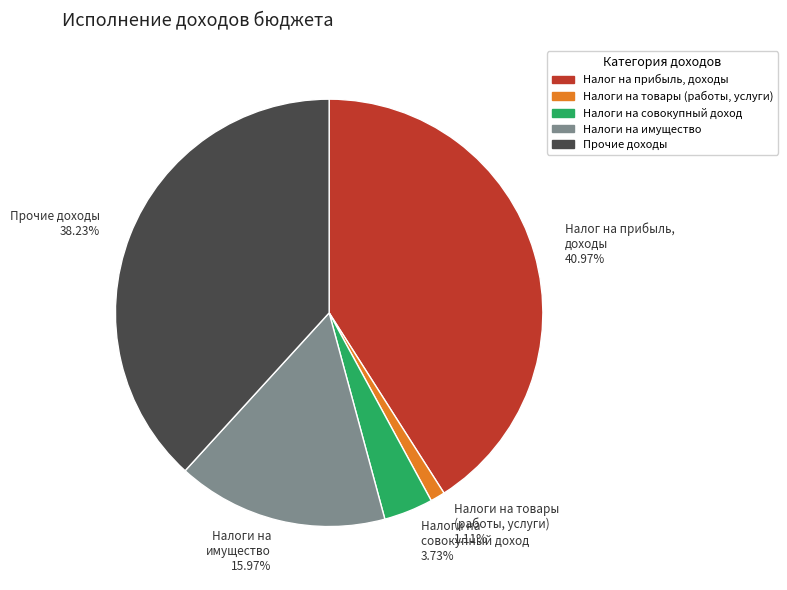

How many segments does this pie chart have?

5